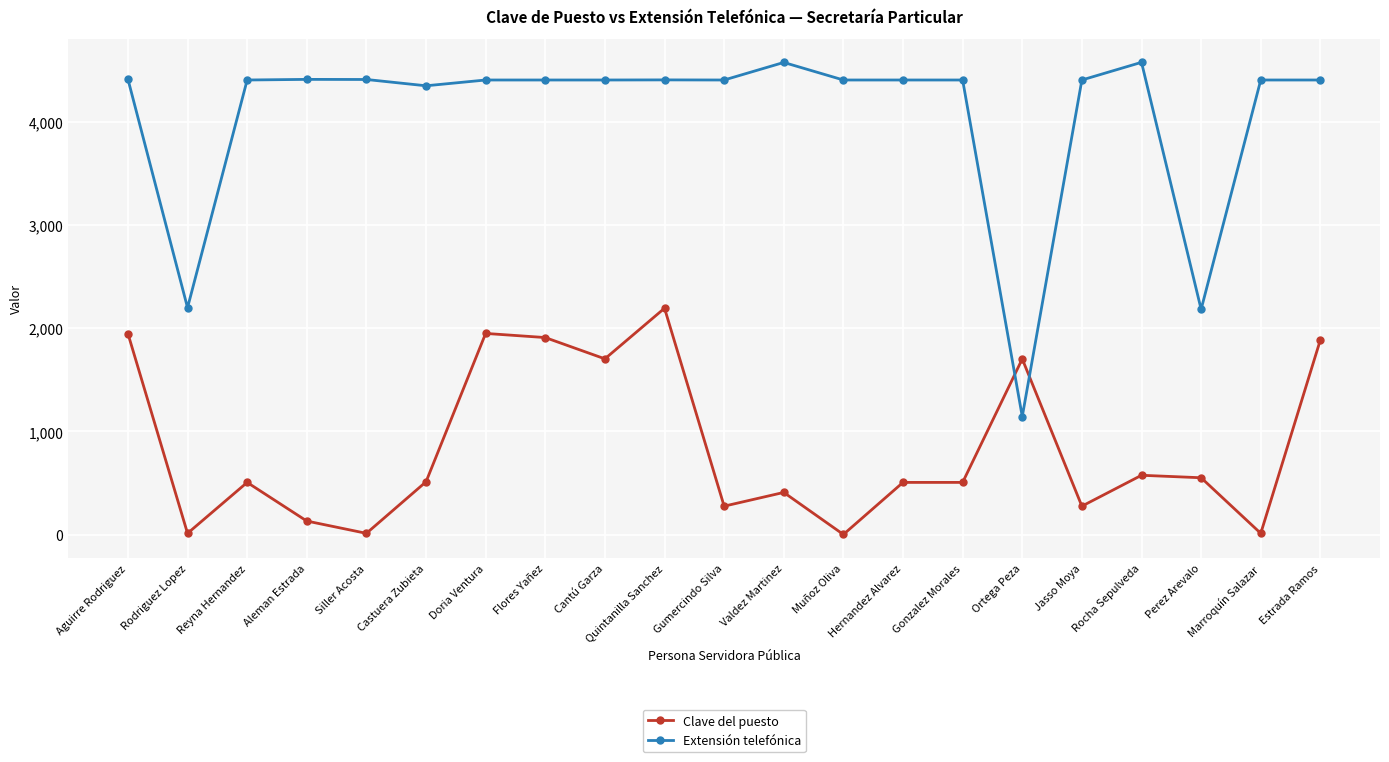

What is the total value across all series at Doria Ventura?

6351